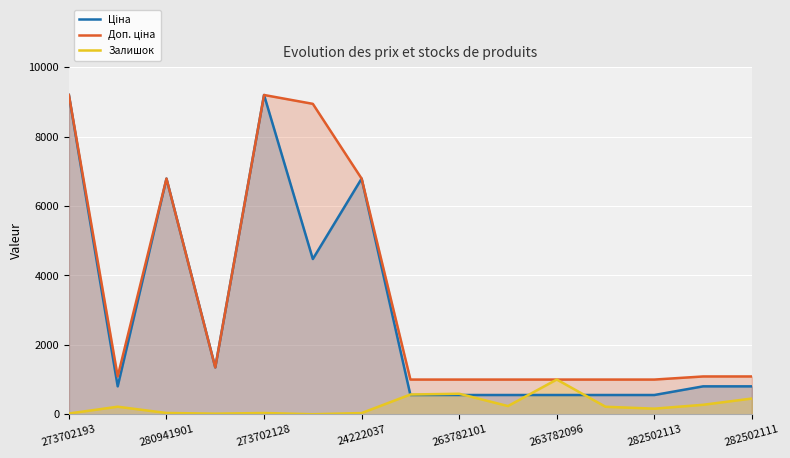

List the series in order of their peak value, lowest first.

Залишок, Ціна, Доп. ціна